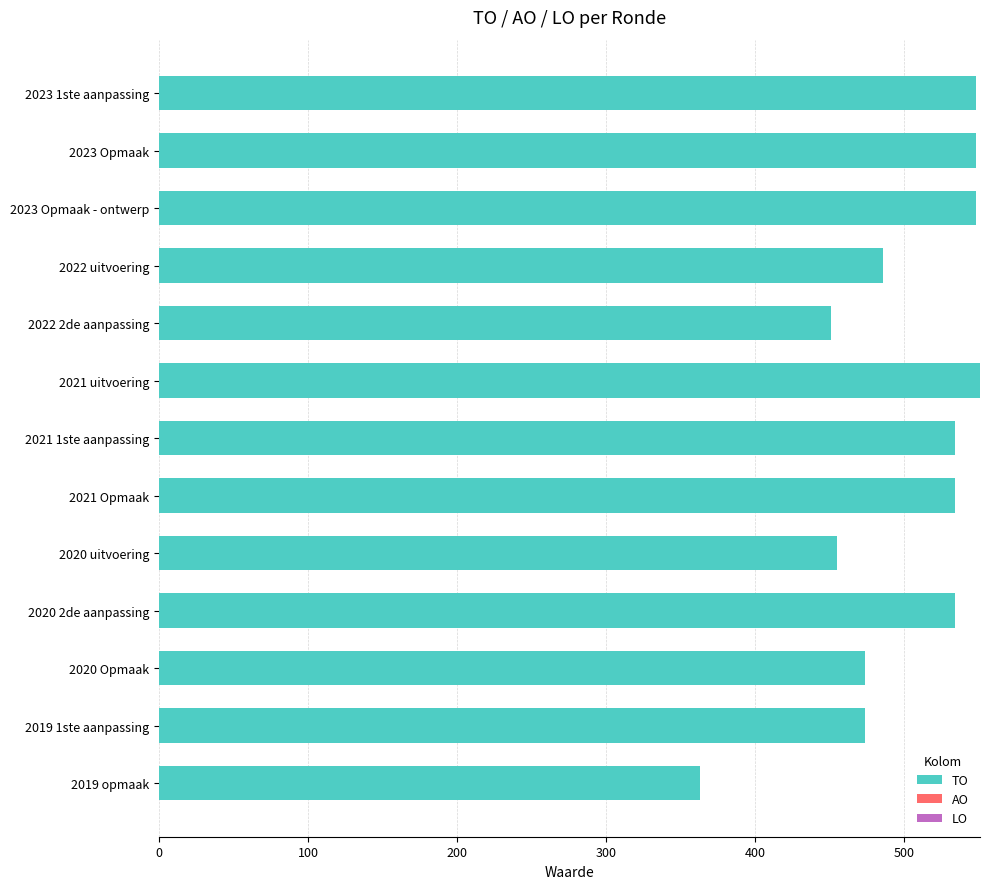

Approximately how many times larger is the value at 2020 Opmaak compared to 2021 Opmaak?

0.9